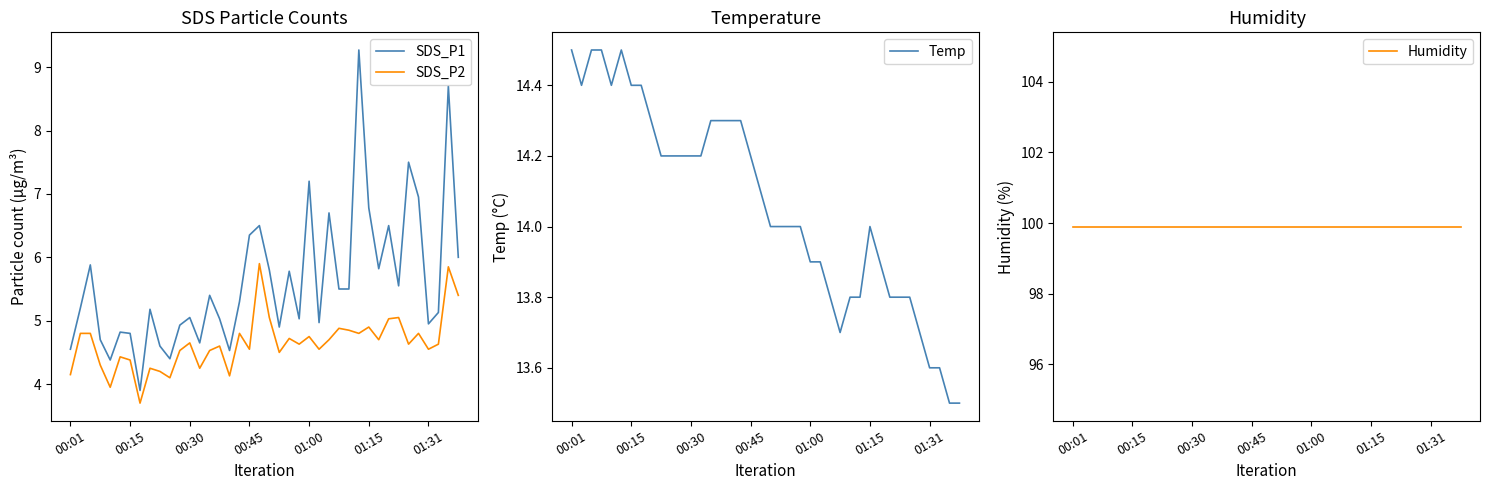

At how many categories does at least one series exceed 26?

40